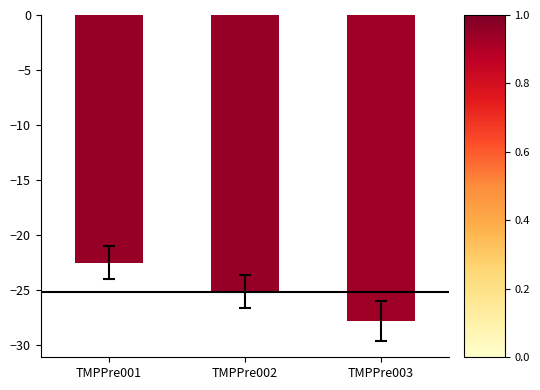

Count the number of values greater than -25.

1